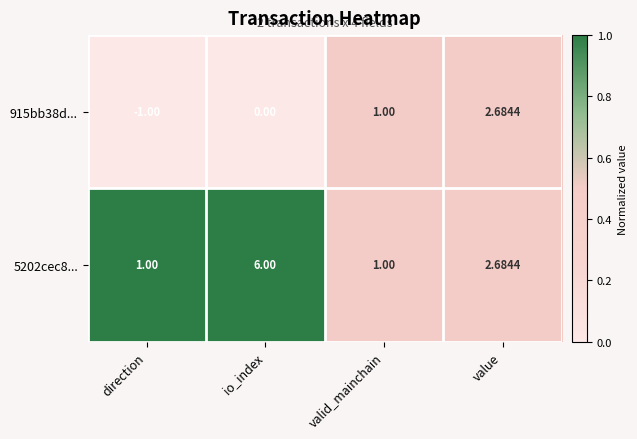

At how many categories does at least one series exceed 0?

4